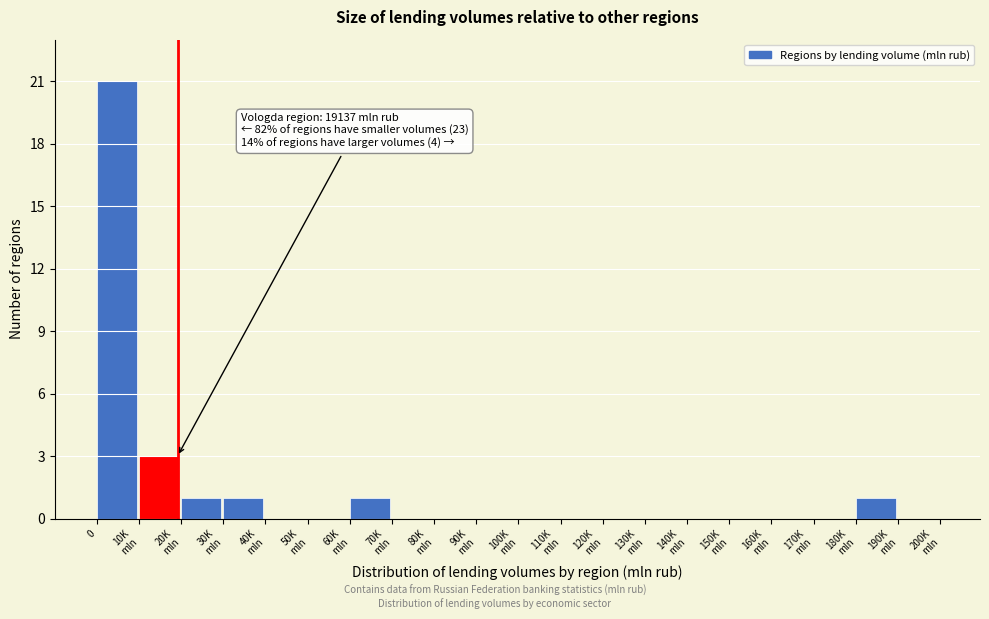

What is the maximum value shown in the chart?

21